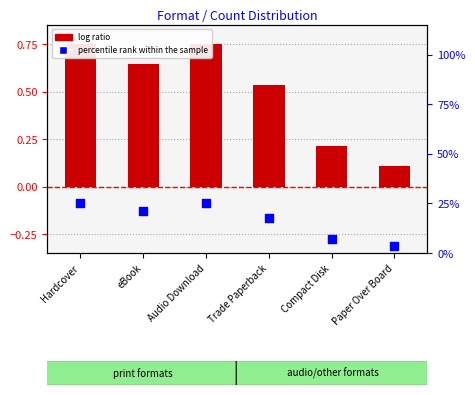

Is the value of percentile rank within the sample at eBook greater than the value of log ratio at Trade Paperback?

No